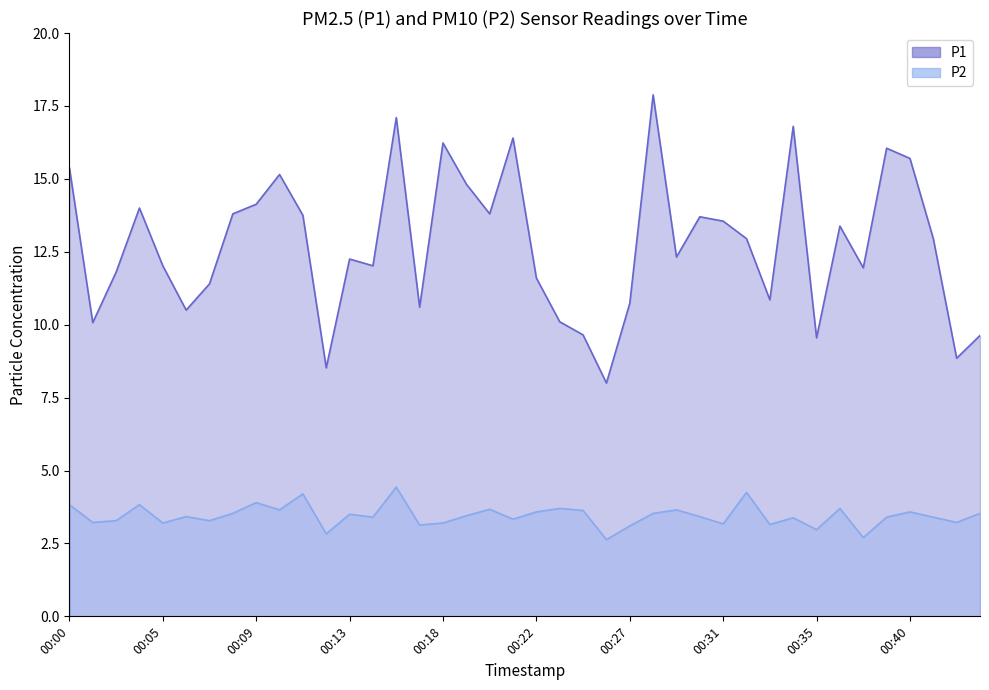

How many interior local valleys does the P1 series have?

12